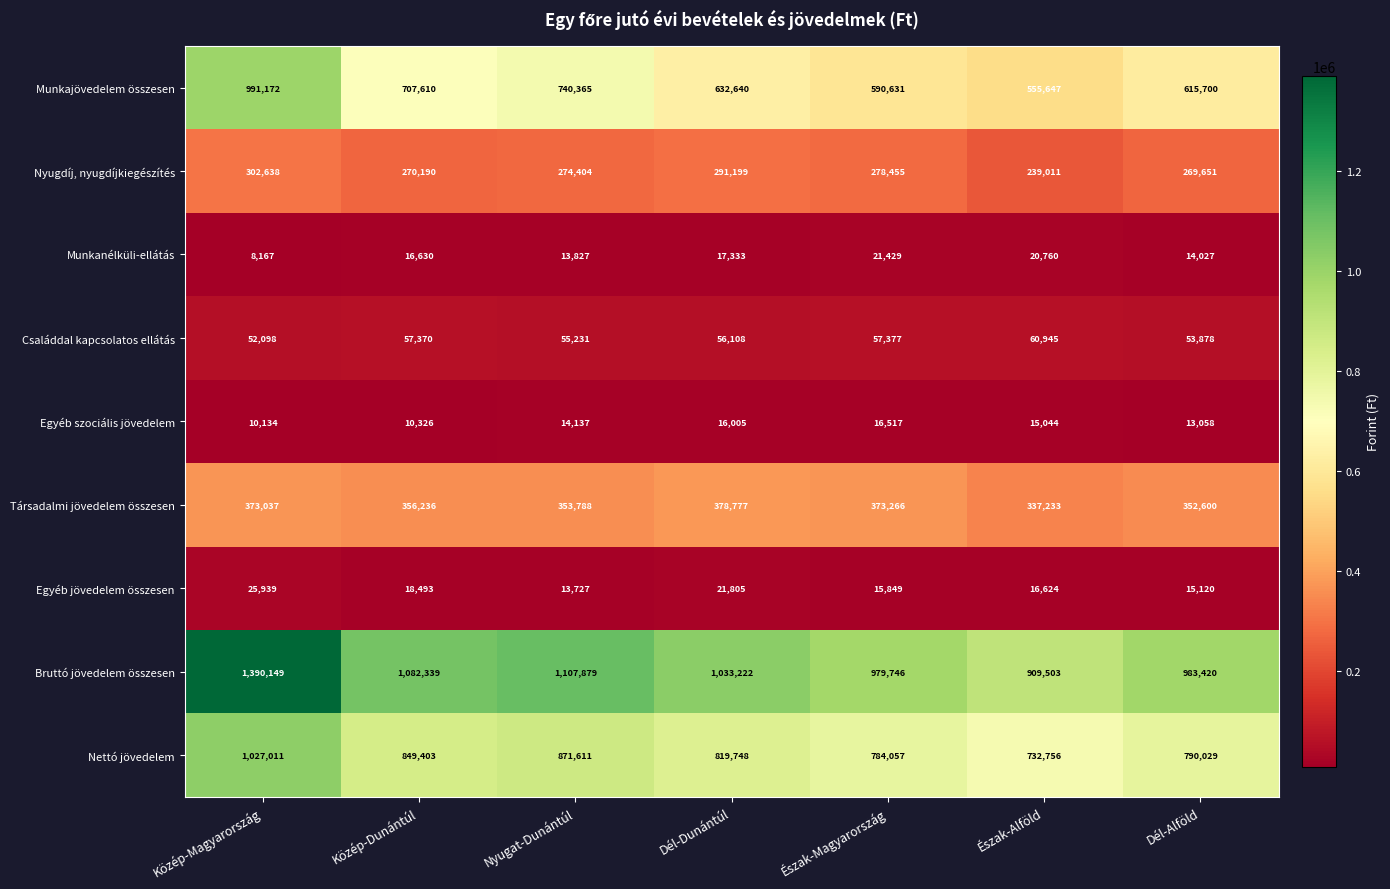

At which label is Munkanélküli-ellátás closest to 14798?

Dél-Alföld